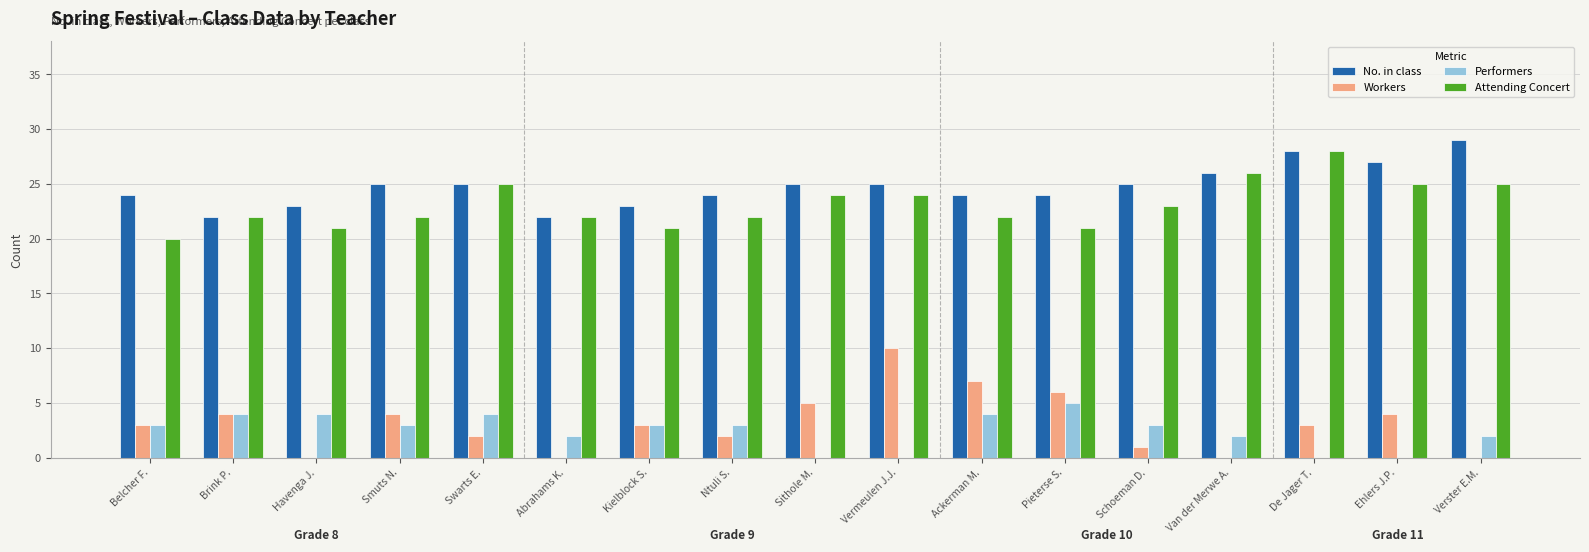

The value of Performers at Swarts E. is 2. True or false?

False